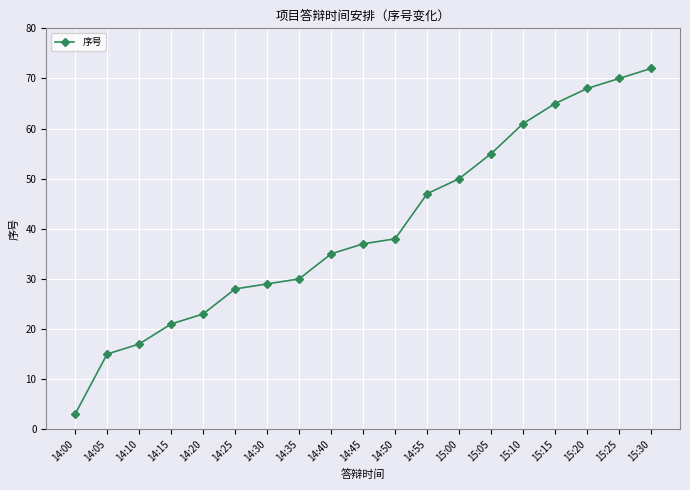

What position from the right is 14:00?

19